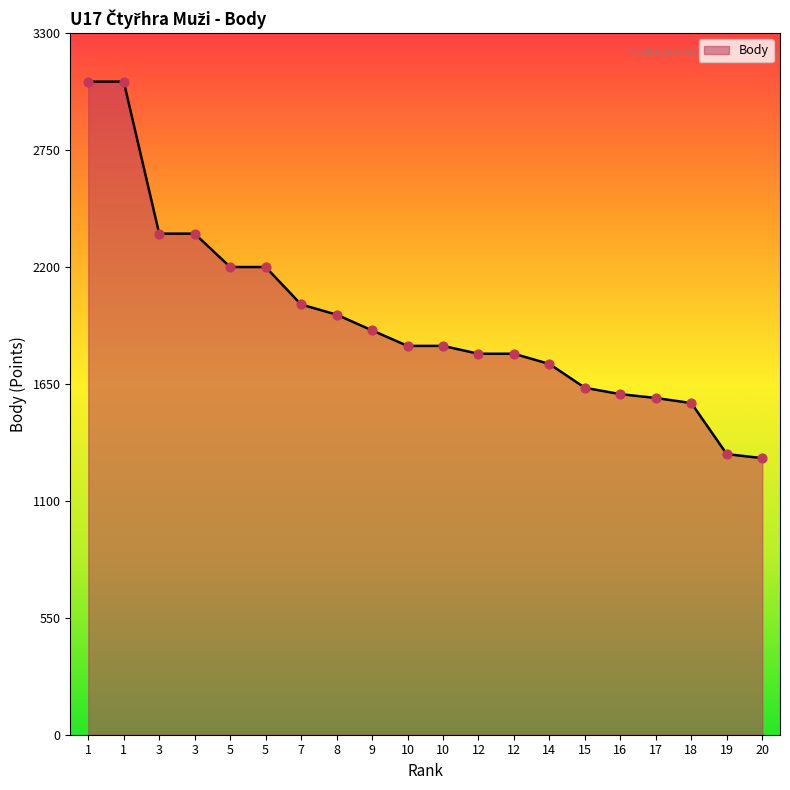

What is the change in value from 9 to 15?

-270